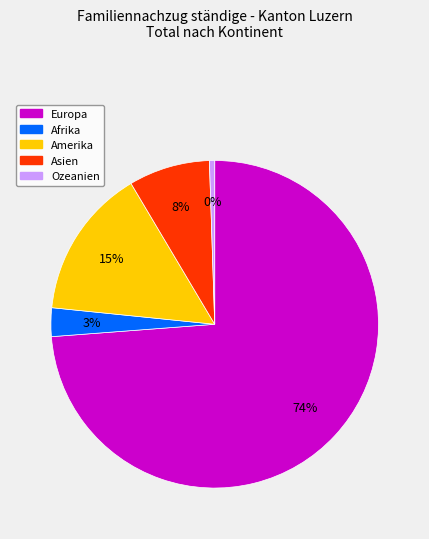

What is the change in value from Europa to Asien?

-886